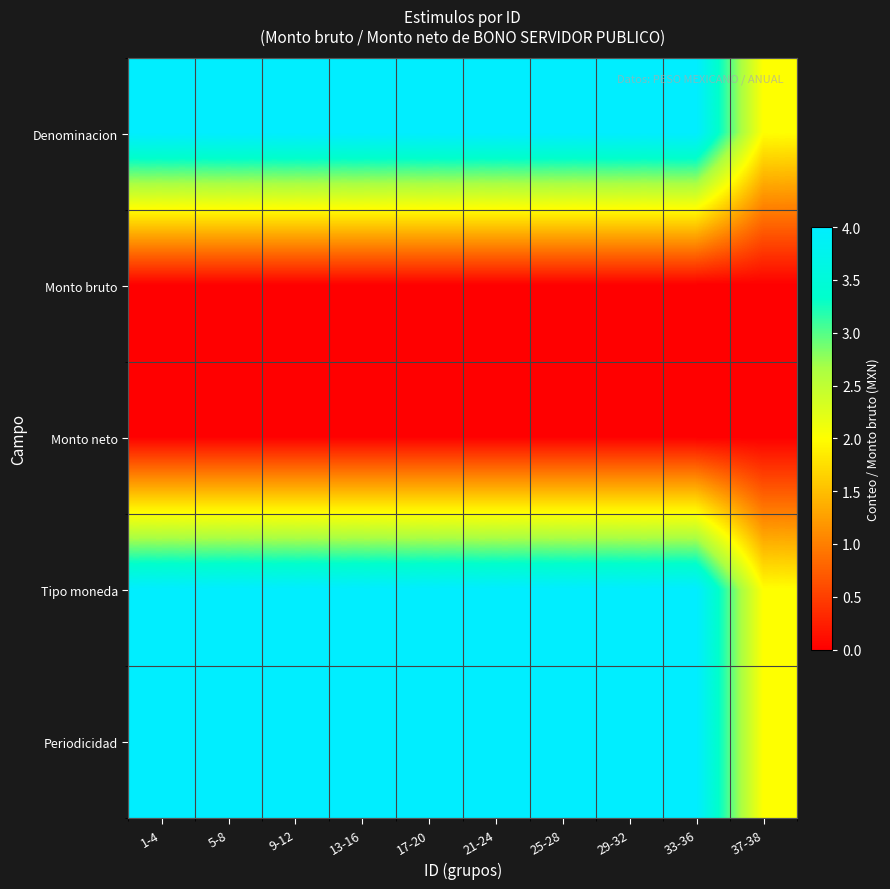

Count the number of categories in the chart.

10